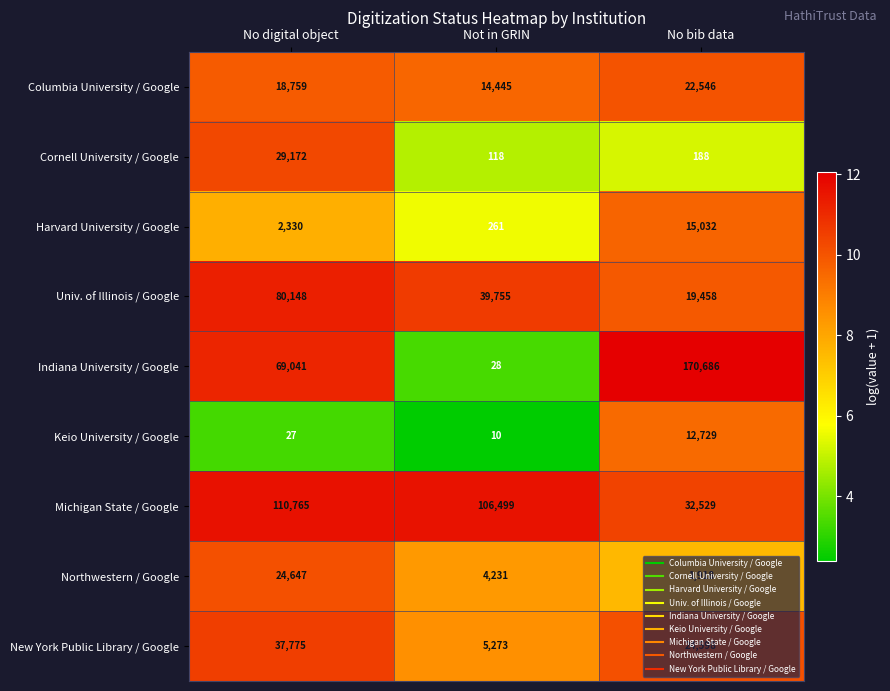

At which label does Michigan State / Google reach its minimum?

No bib data